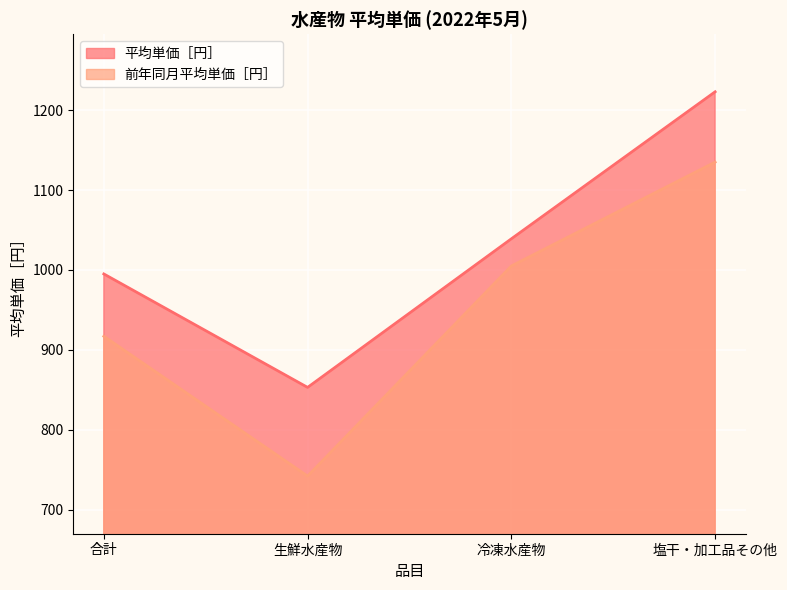

Is the value of 平均単価［円］ at 冷凍水産物 greater than the value of 前年同月平均単価［円］ at 冷凍水産物?

Yes